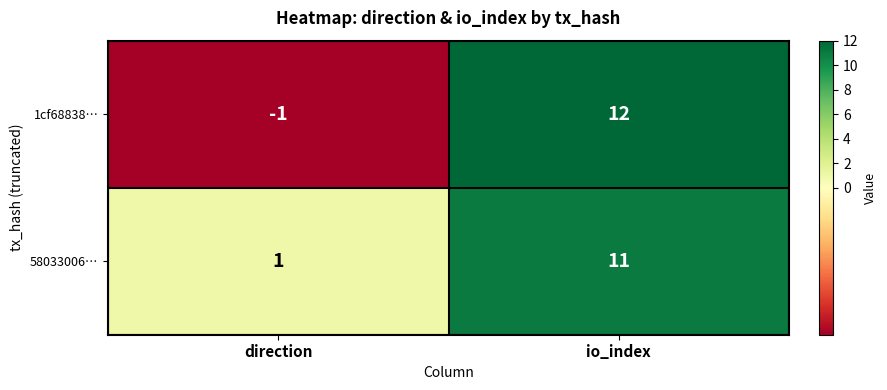

What is the average value of the 1cf68838… series?

6